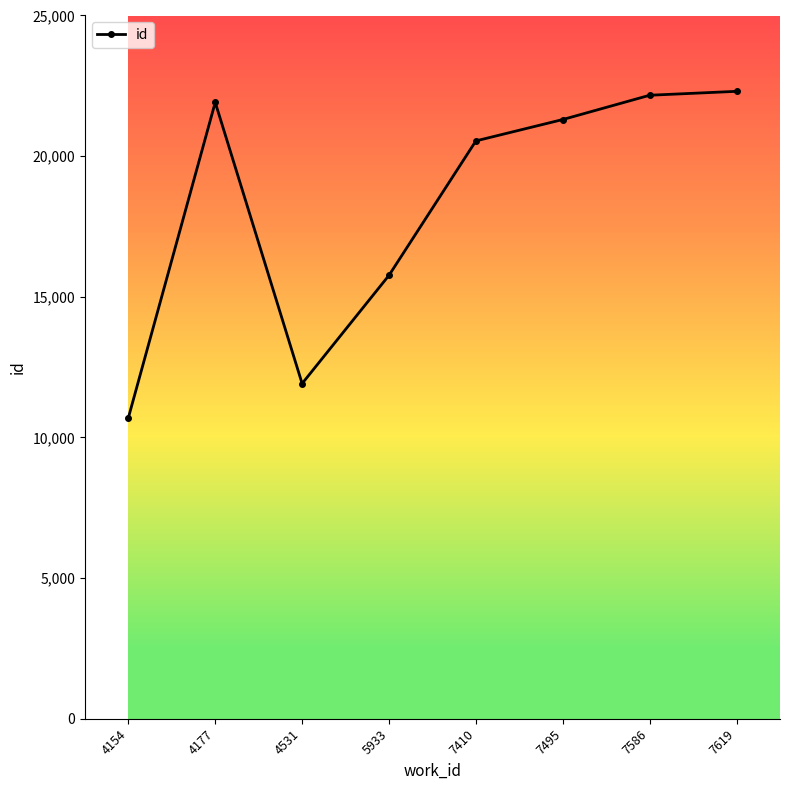

How many points are lower than both their immediate neighbors (excluding endpoints)?

1